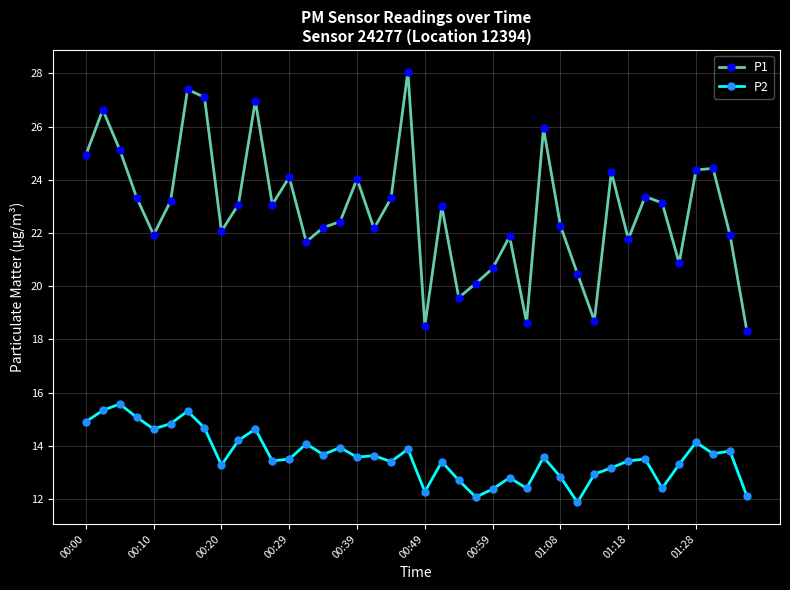

What is the difference between the maximum and minimum values in the P2 series?

3.7